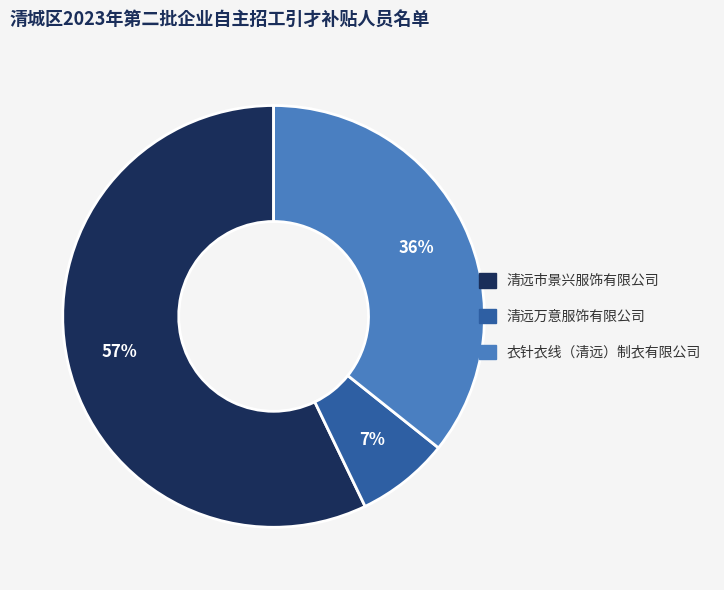

Does 衣针衣线（清远）制衣有限公司 account for over 50% of the chart?

No